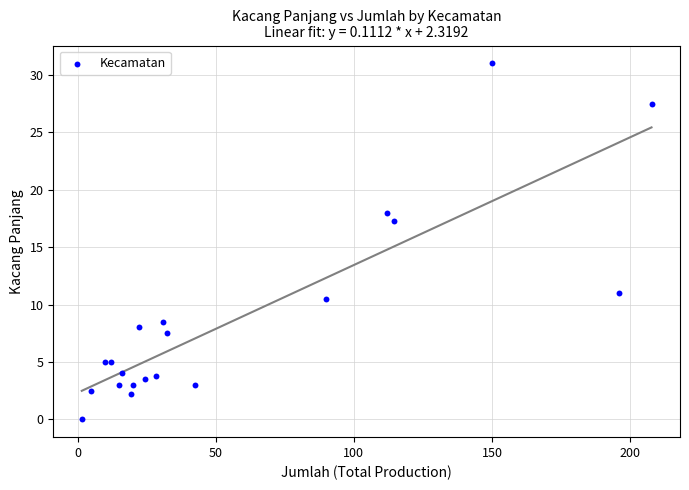

What Y value in the scatter plot is closest to 15?

17.3